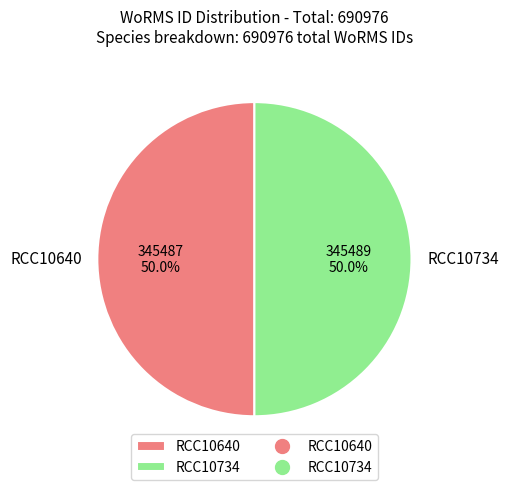

To the nearest percent, what portion does RCC10640 represent?

50%